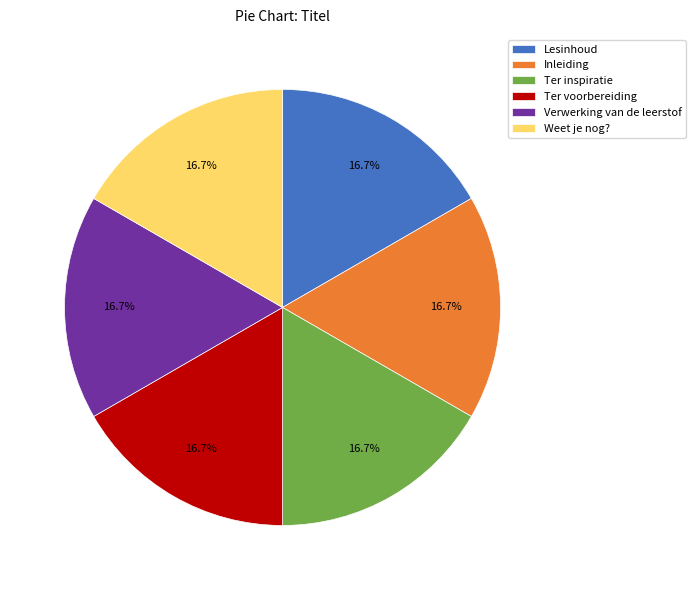

To the nearest percent, what is the average slice percentage?

17%